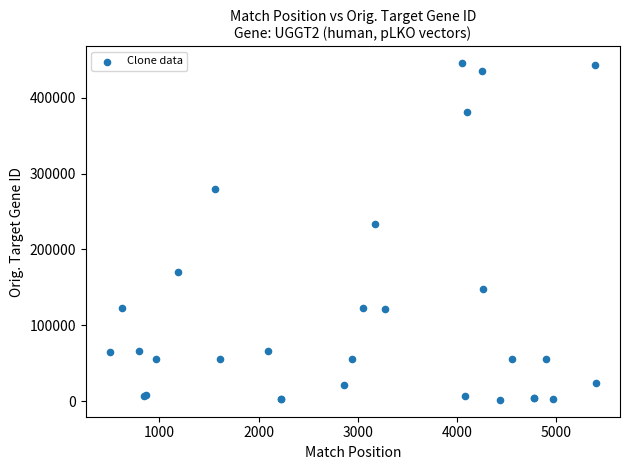

What Y value in the scatter plot is closest to 223554?

233805